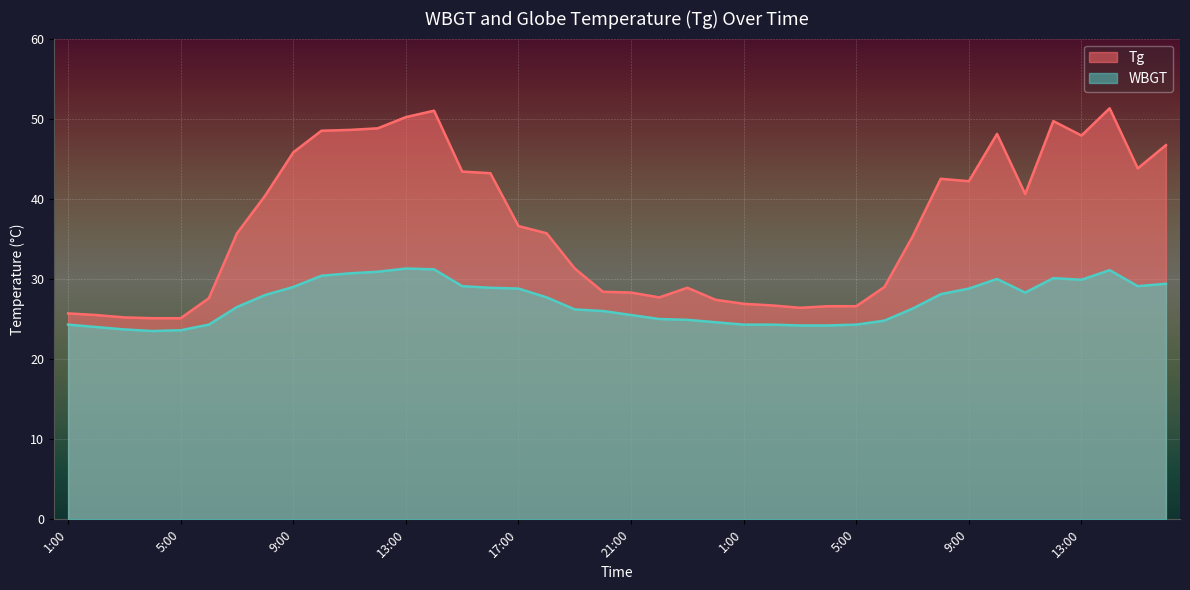

Is it true that WBGT equals 26.0 at 20:00?

True